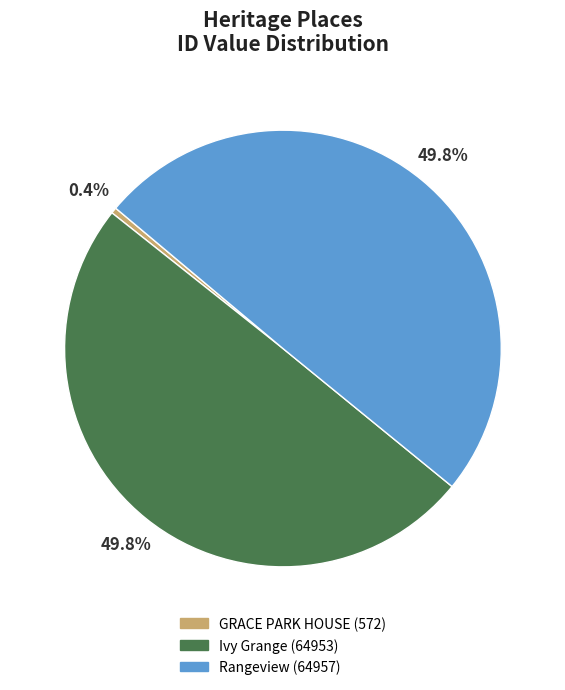

What percentage is the Ivy Grange slice, to the nearest percent?

50%